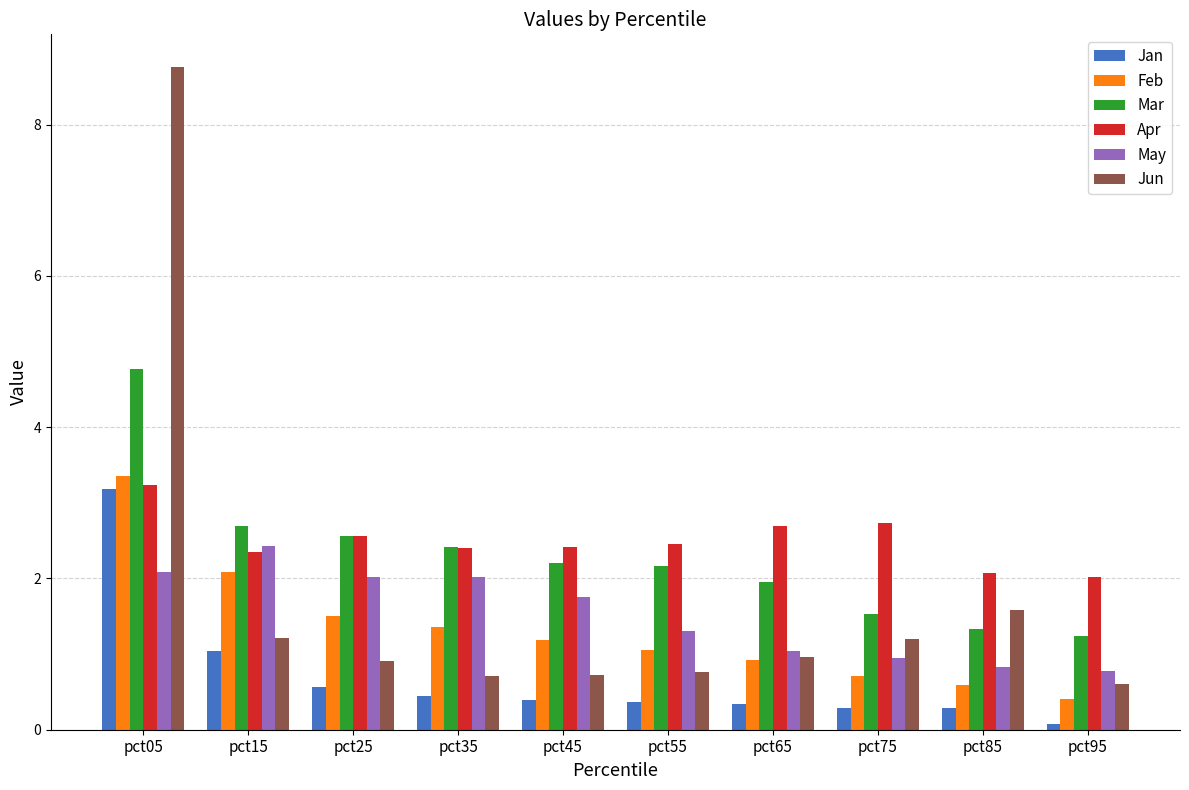

What is the total value across all series at pct35?

9.4